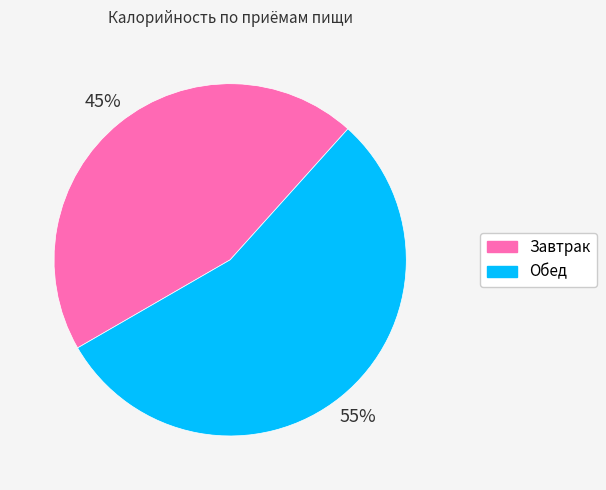

Rank the categories by value from lowest to highest.

Завтрак, Обед